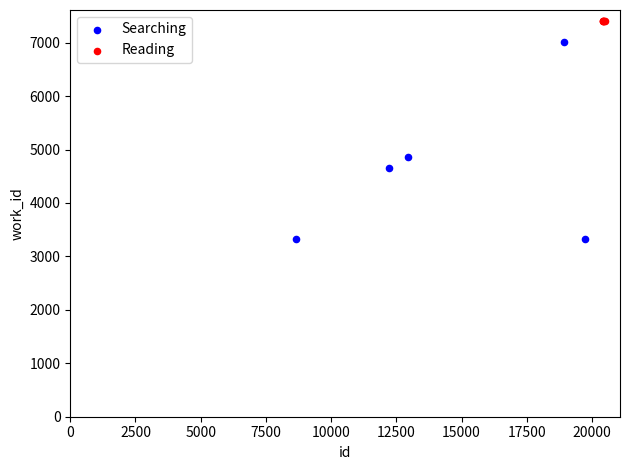

What are all the series names shown in the legend?

Searching, Reading